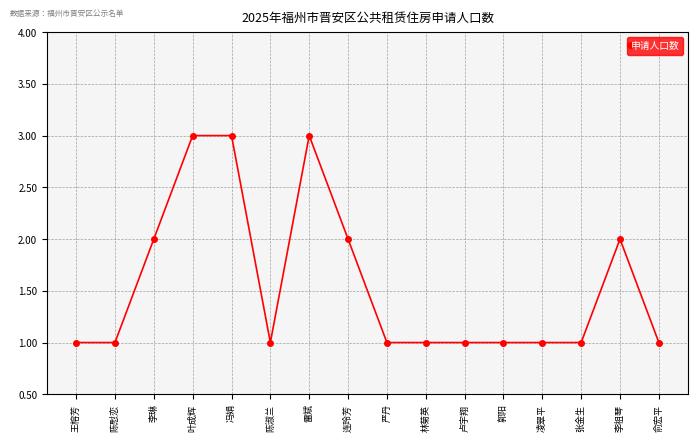

True or false: there are more than 1 points higher than both neighbors.

True